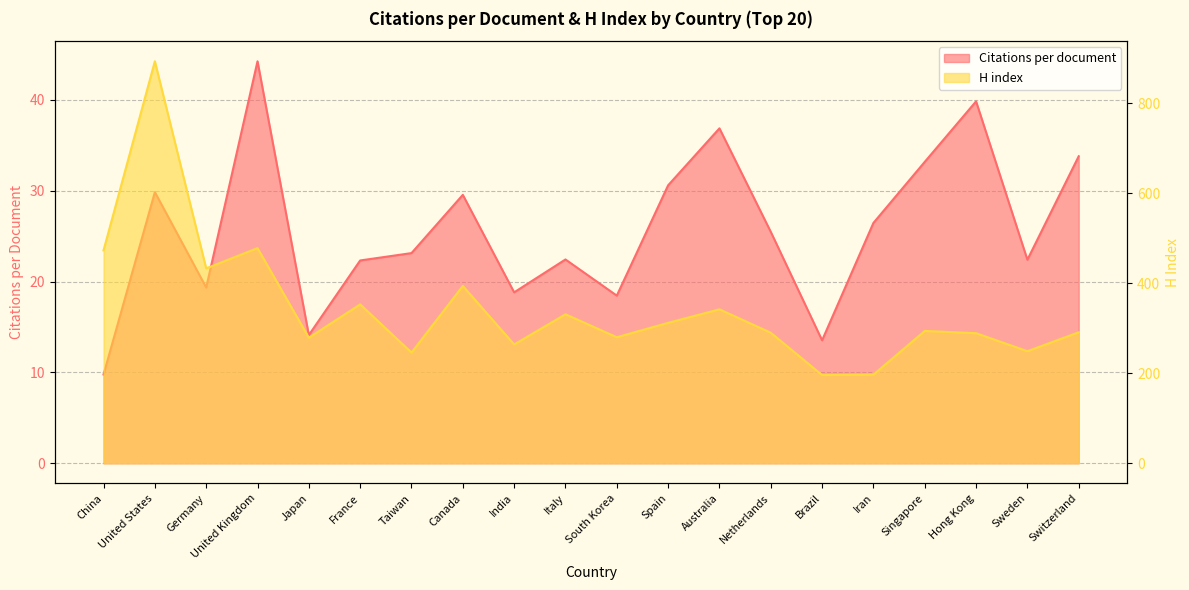

How many lines are shown in the chart?

2